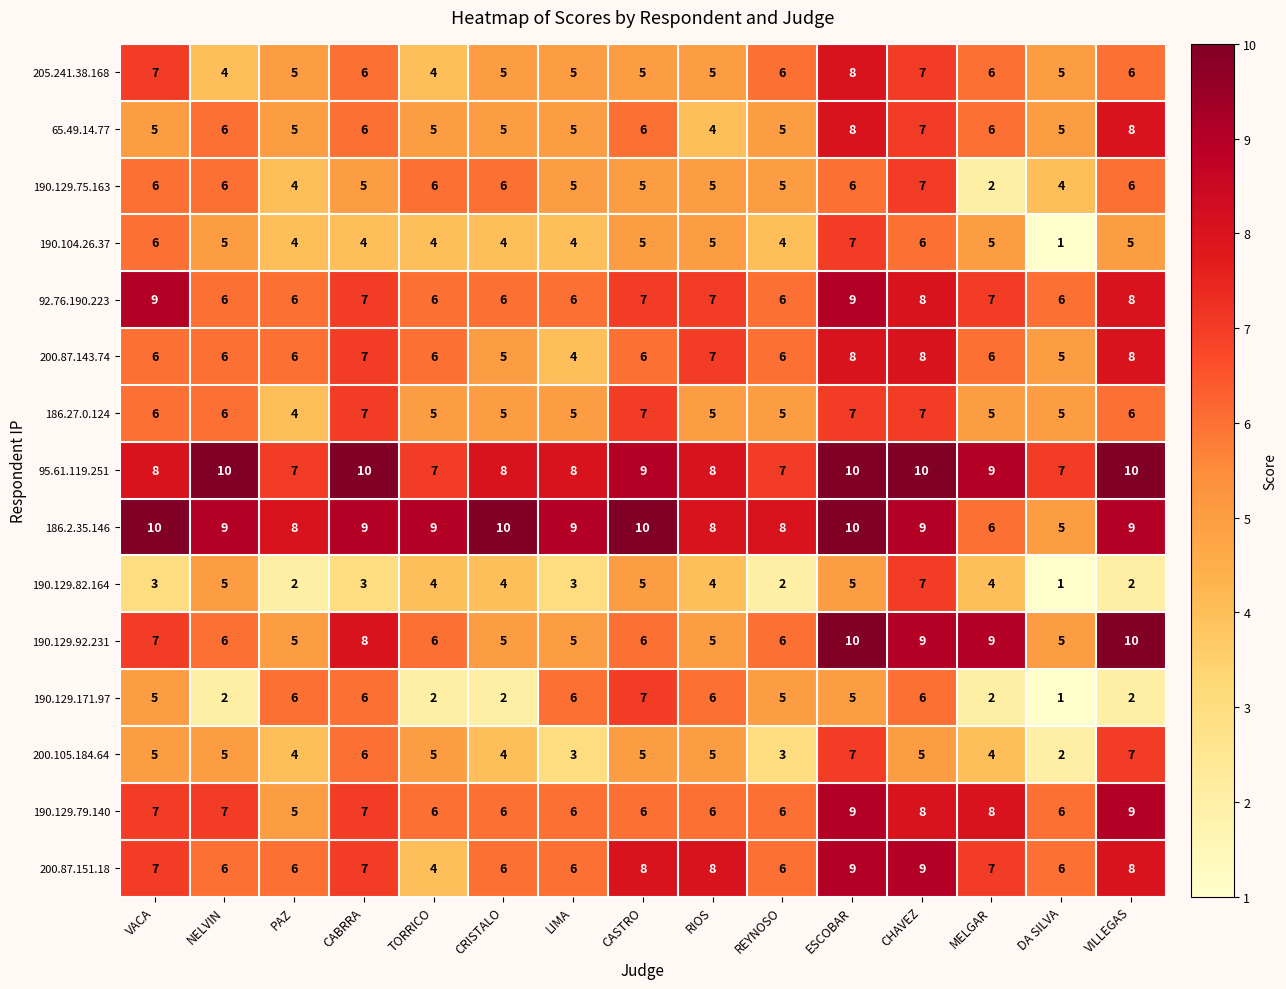

Which category has the lowest value across all series?

DA SILVA